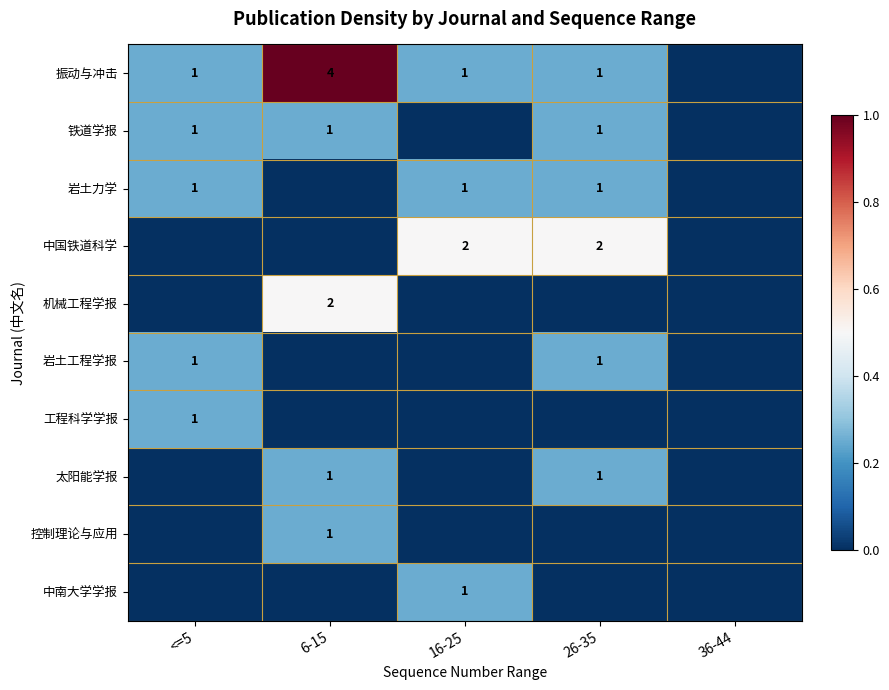

True or false: 机械工程学报 has a value of 2 at 6-15.

True